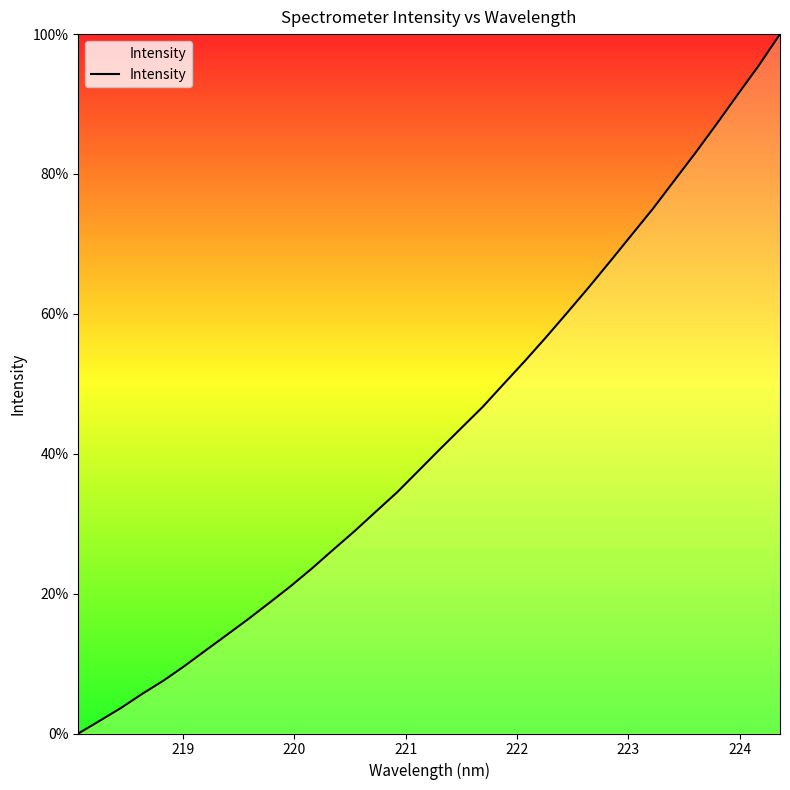

What is the difference between the maximum and minimum values?

100.0